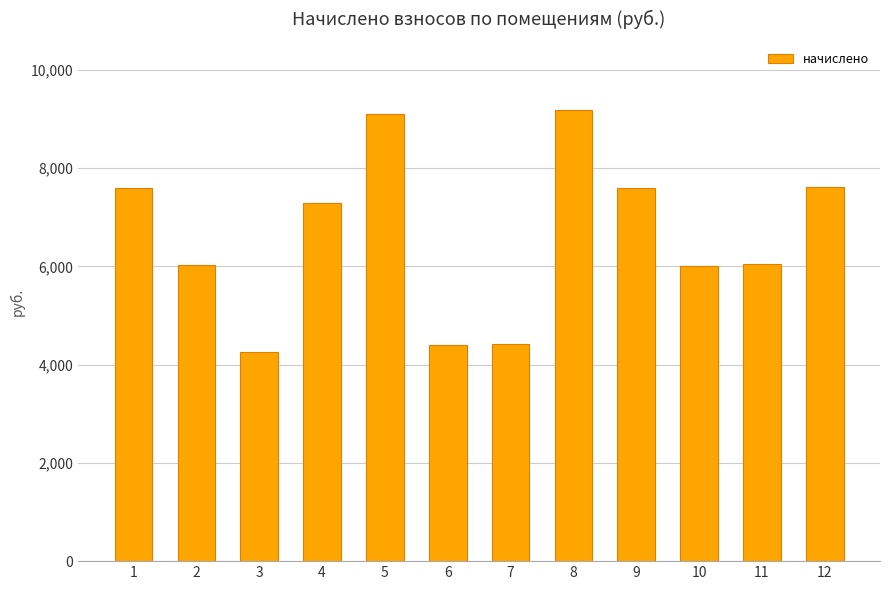

The value at 3 is 4250.6. True or false?

True